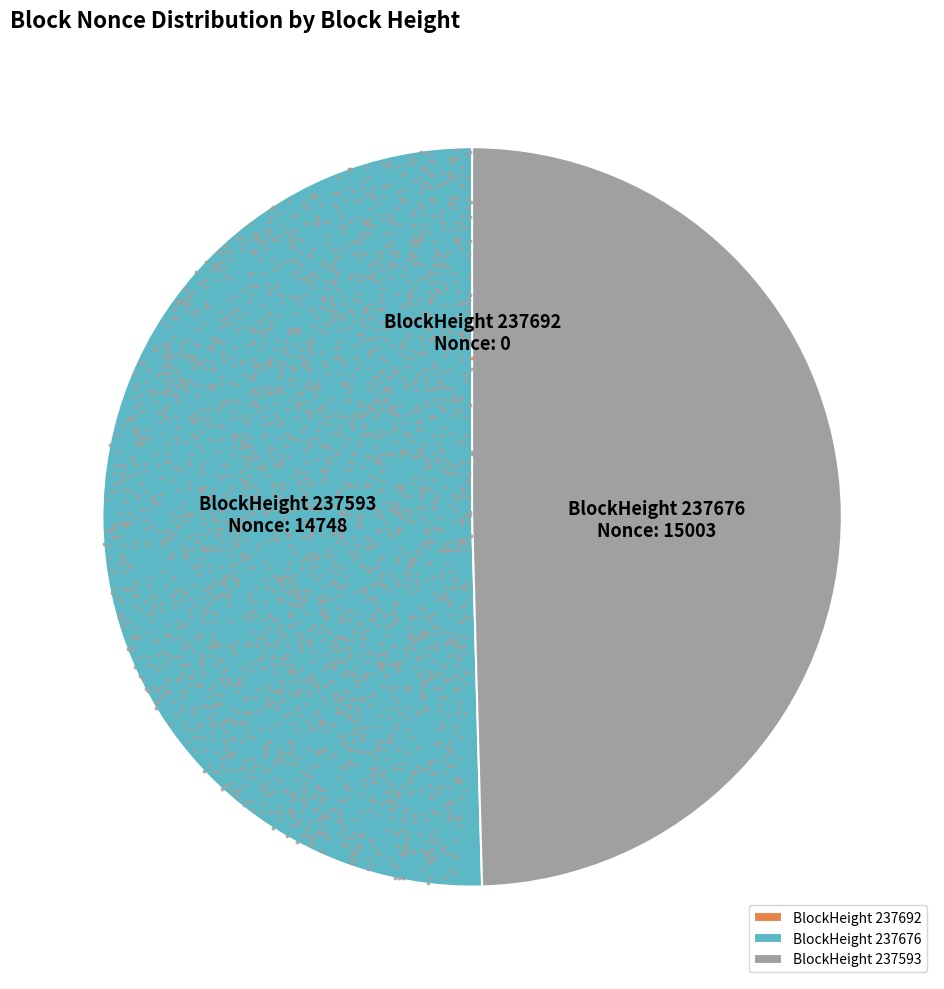

Rank the categories by value from highest to lowest.

237676, 237593, 237692